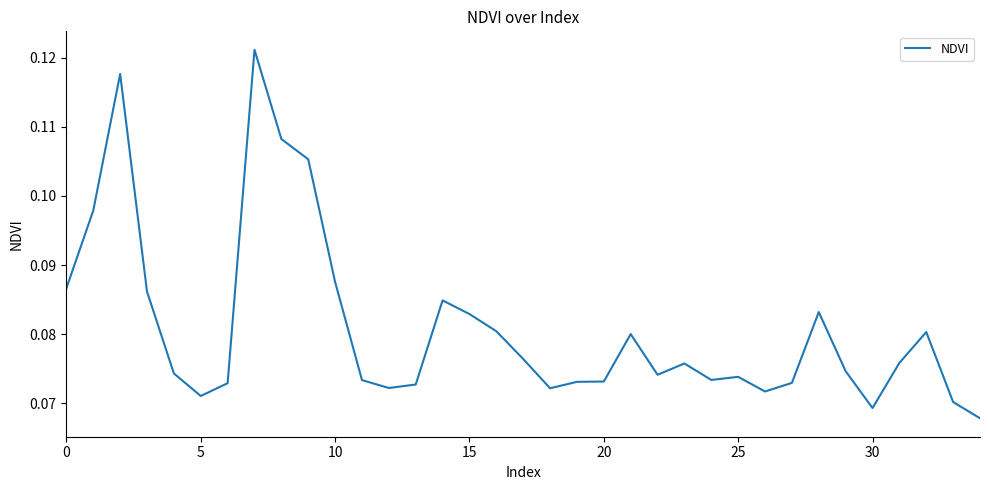

Reading left to right, extract all data points from this chart.

0.1	0.1	0.1	0.1	0.1	0.1	0.1	0.1	0.1	0.1	0.1	0.1	0.1	0.1	0.1	0.1	0.1	0.1	0.1	0.1	0.1	0.1	0.1	0.1	0.1	0.1	0.1	0.1	0.1	0.1	0.1	0.1	0.1	0.1	0.1